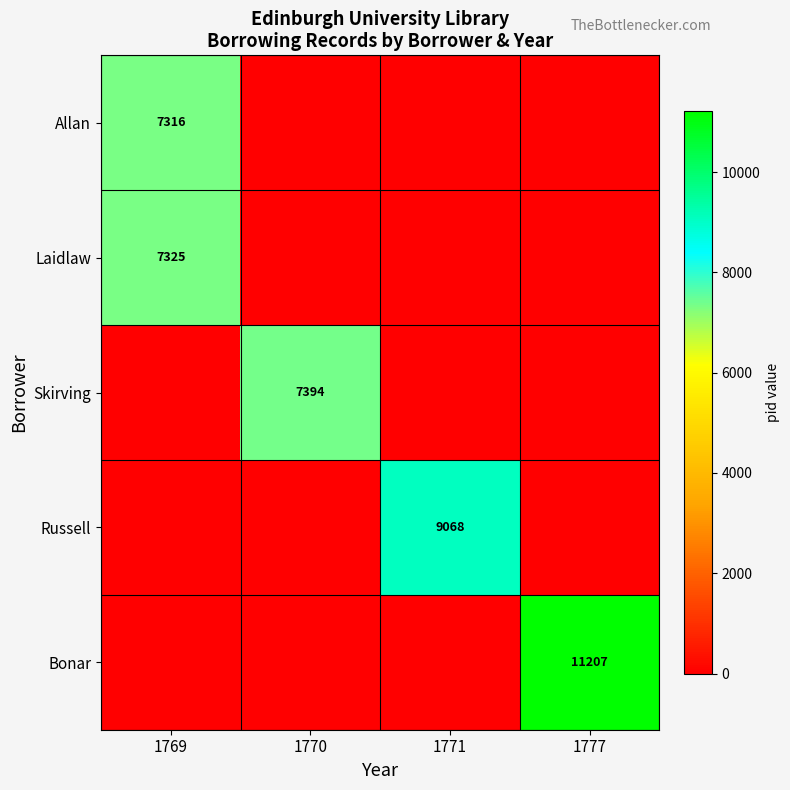

True or false: Skirving has a value of 9783 at 1770.

False